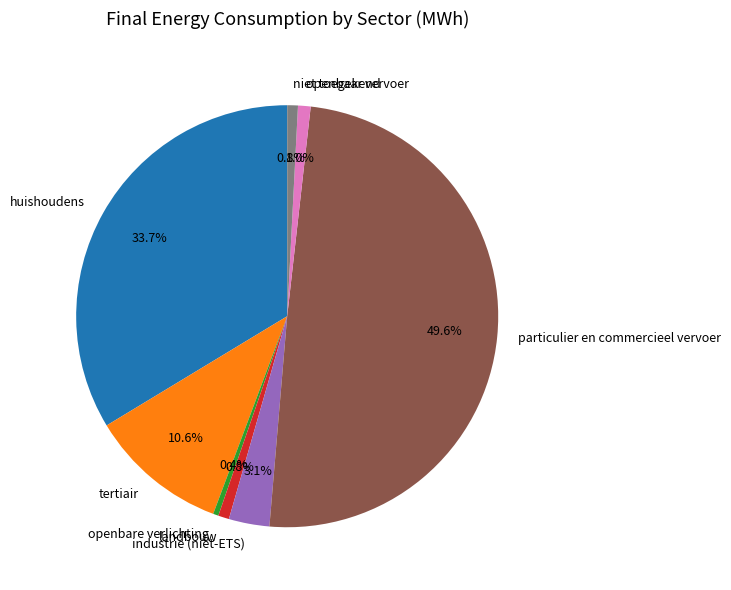

What is the largest slice in the pie chart?

particulier en commercieel vervoer